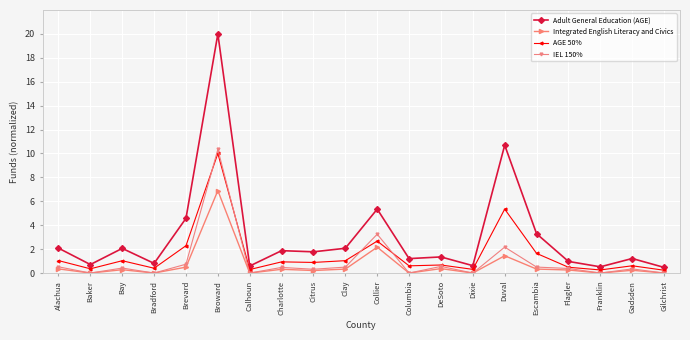

Where is the first local maximum for Integrated English Literacy and Civics?

Bay